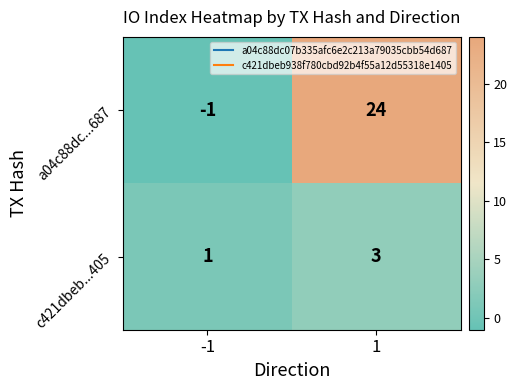

What is the difference between the maximum and minimum values in the a04c88dc...687 series?

25